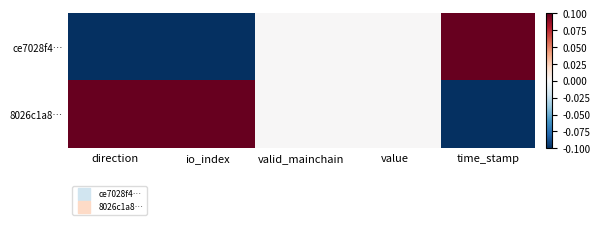

At which category is the sum across all series the highest?

direction